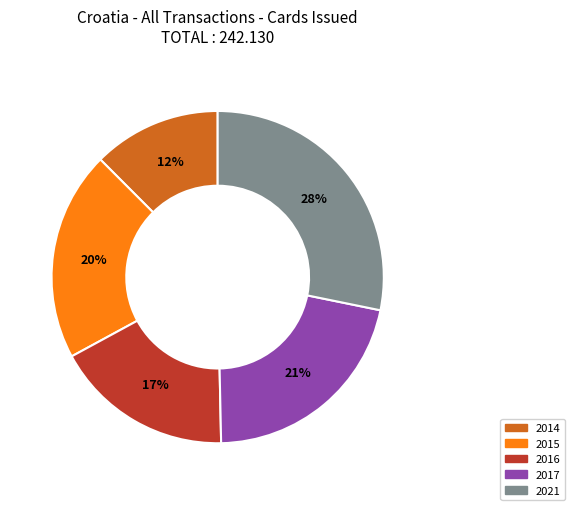

True or false: 2014 accounts for 12% of the total.

True